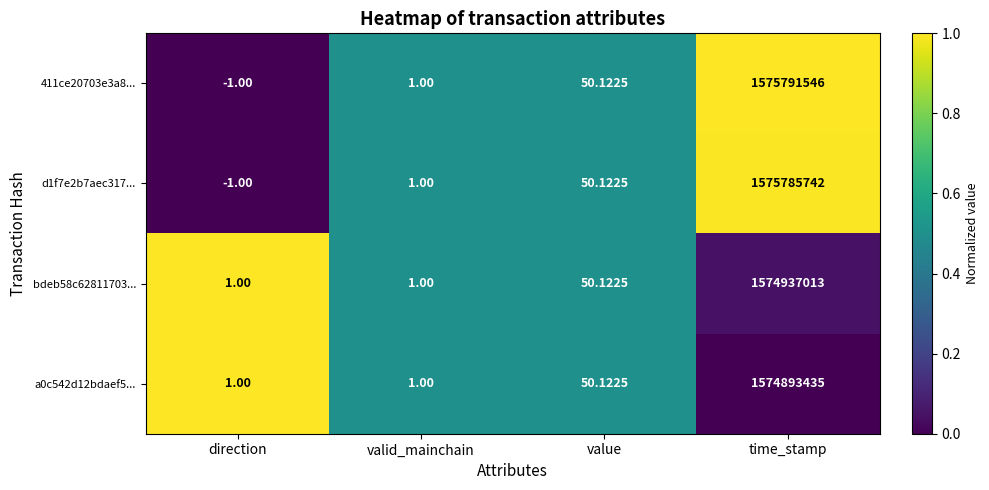

At which category is the sum across all series the highest?

time_stamp